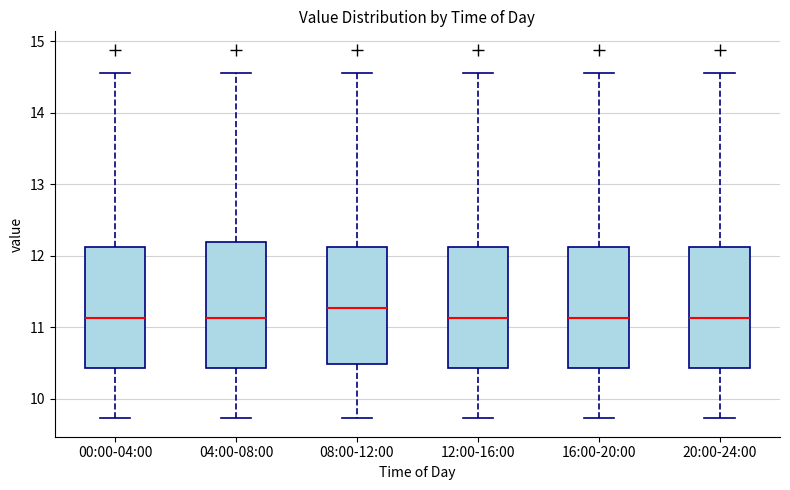

Reading left to right, transcribe this box plot: for each box, give where its median line is, the range the box spans, and where its two whiskers end, as read against the y-axis. The values are not printed on the chart, so give them approximately, as read against the axis.

00:00-04:00: median 11.1, box 10.4 to 12.1, whiskers 9.7 to 14.6
04:00-08:00: median 11.1, box 10.4 to 12.2, whiskers 9.7 to 14.6
08:00-12:00: median 11.3, box 10.5 to 12.1, whiskers 9.7 to 14.6
12:00-16:00: median 11.1, box 10.4 to 12.1, whiskers 9.7 to 14.6
16:00-20:00: median 11.1, box 10.4 to 12.1, whiskers 9.7 to 14.6
20:00-24:00: median 11.1, box 10.4 to 12.1, whiskers 9.7 to 14.6